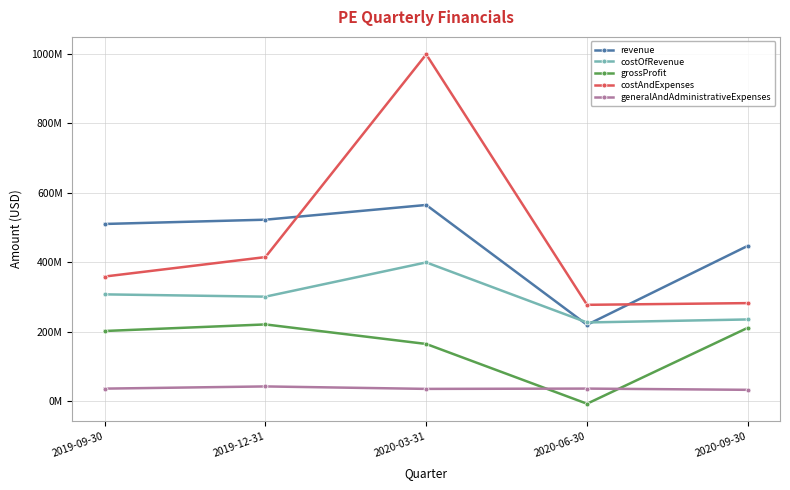

Is this an area chart (filled region under the line)?

No